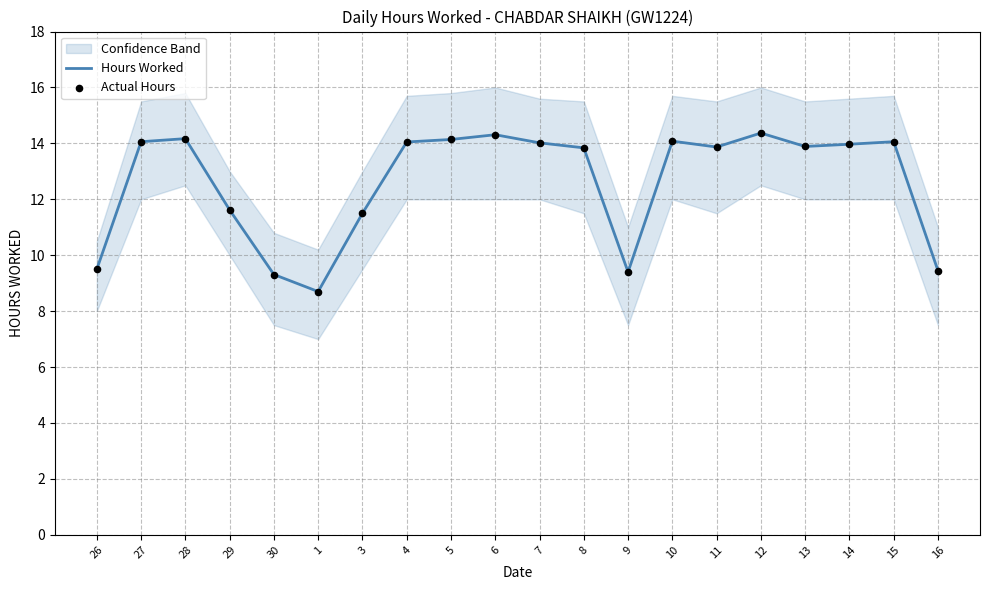

Which series has the largest total across all categories?

Hours Worked